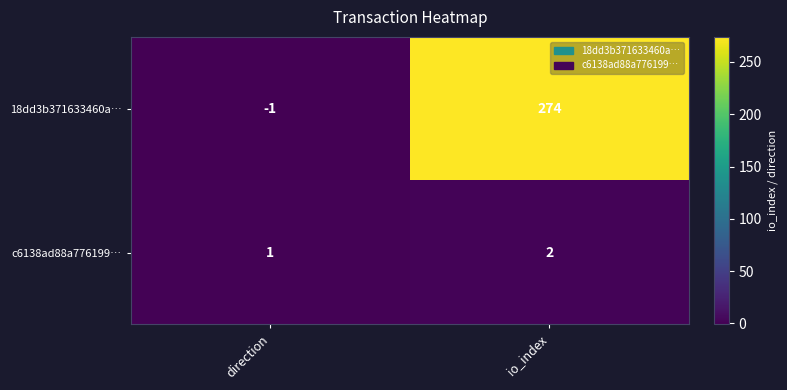

Which category has the lowest value across all series?

direction